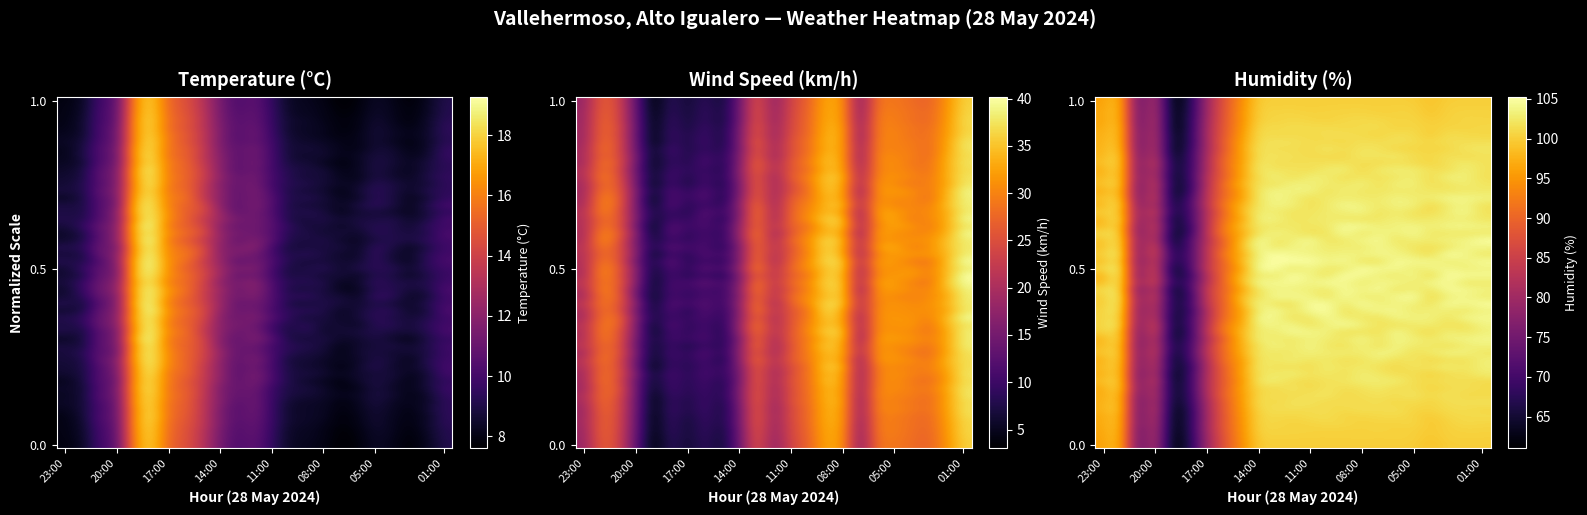

Which series changed the most between 18:00 and 02:00?

Humidity